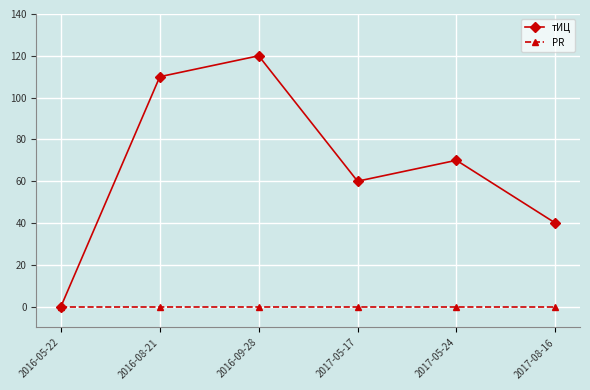

How many distinct data groups are displayed?

2